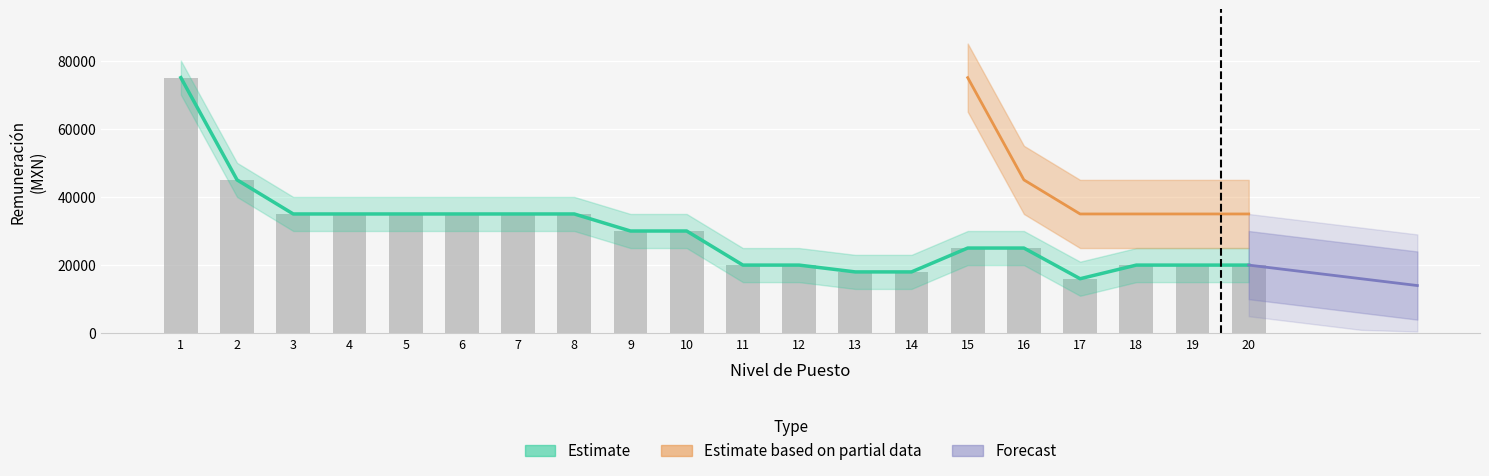

What is the value of the Remuneracion Neta bar at the 2nd from the left?

45000